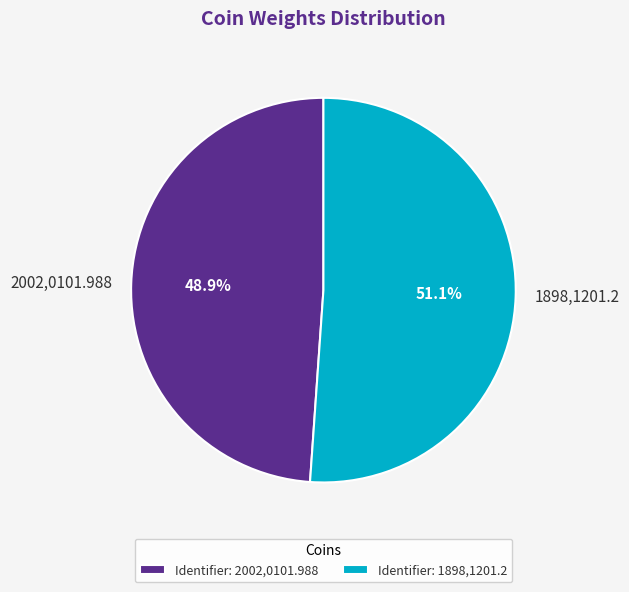

Which slice is the smallest?

2002,0101.988